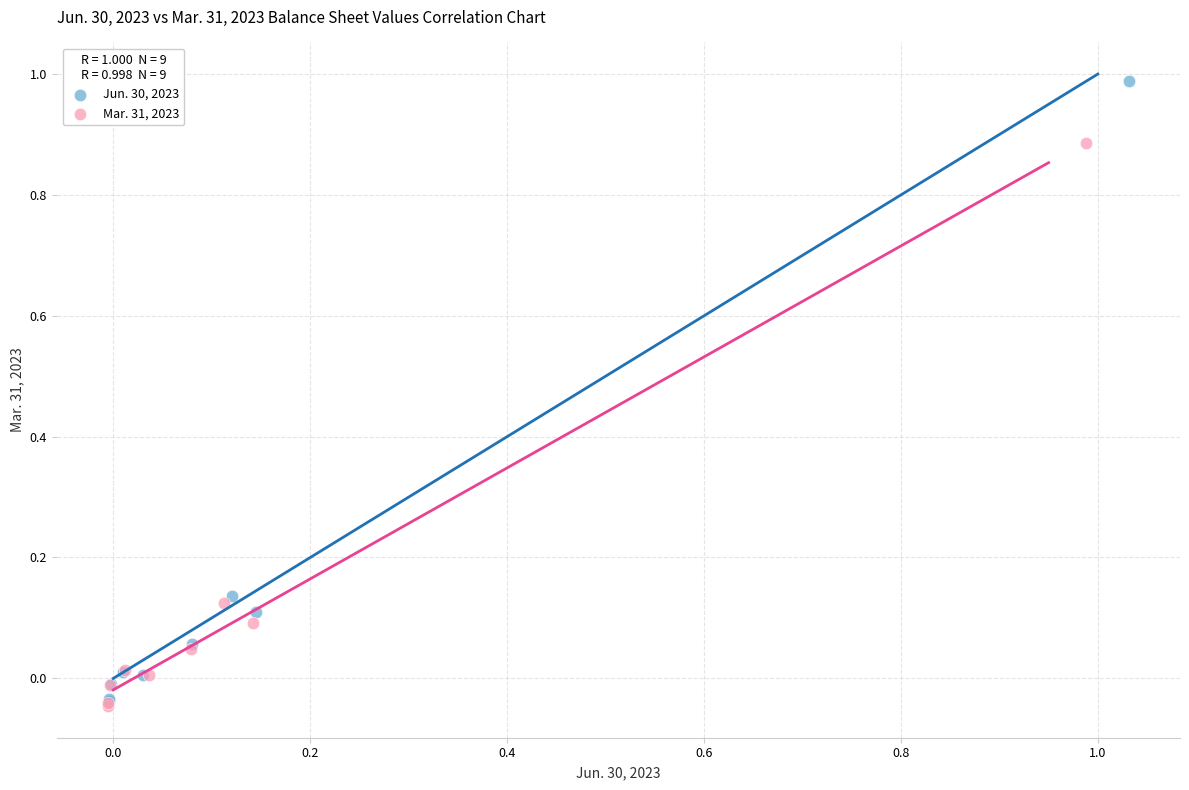

Which series has the largest Y range (max minus min)?

Jun. 30, 2023